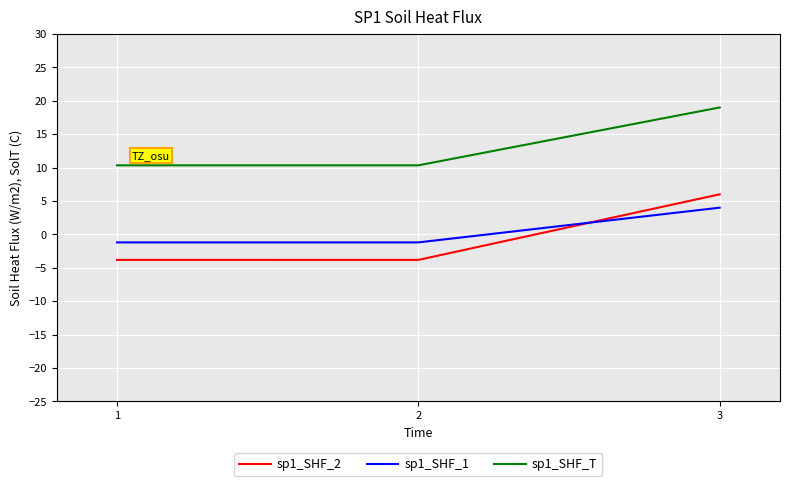

Is it true that sp1_SHF_T equals 6.6 at 1?

False